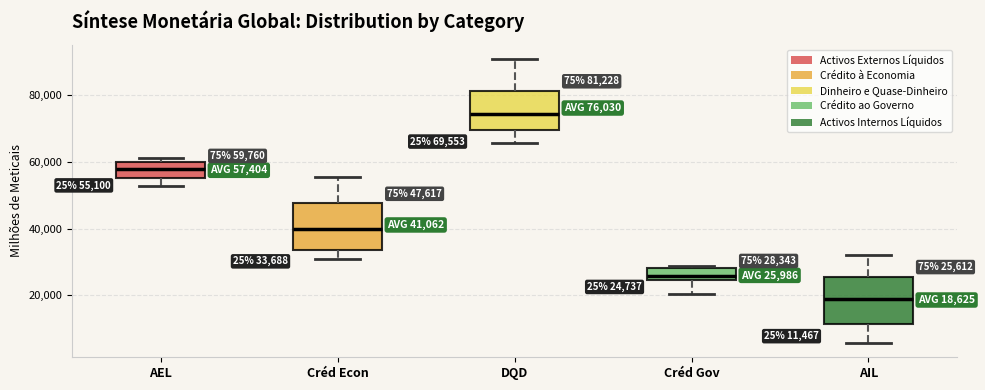

Which box has the highest median line?

DQD